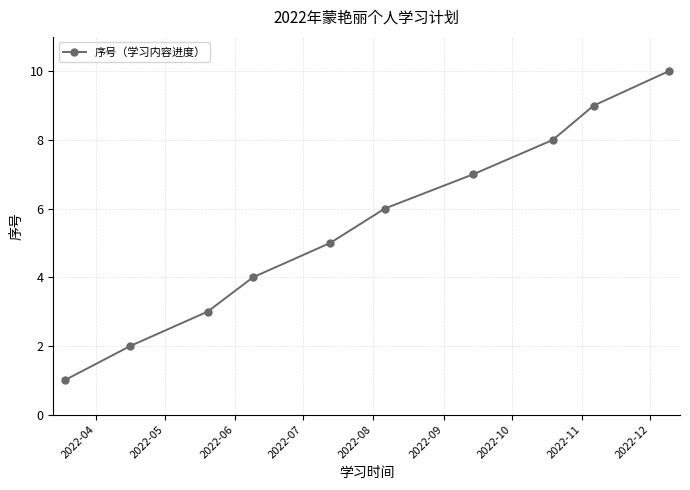

What is the difference between the second highest and minimum values?

8